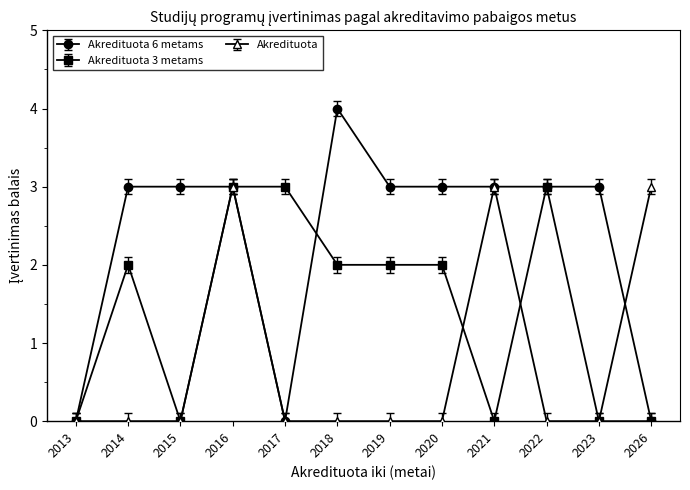

True or false: Akredituota has more than 0 interior local peaks.

True